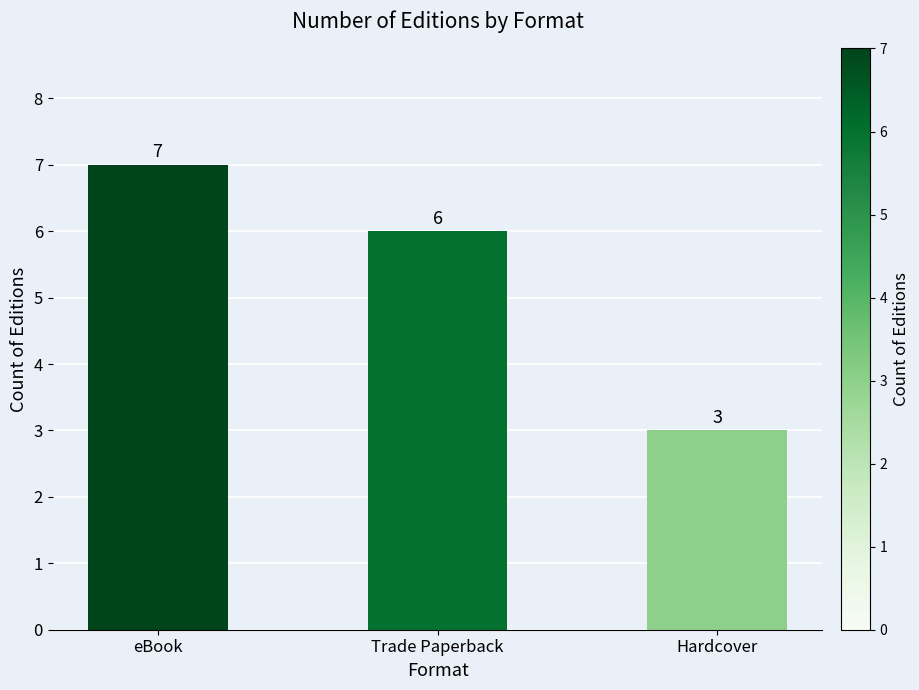

The value at Trade Paperback is 3. True or false?

False